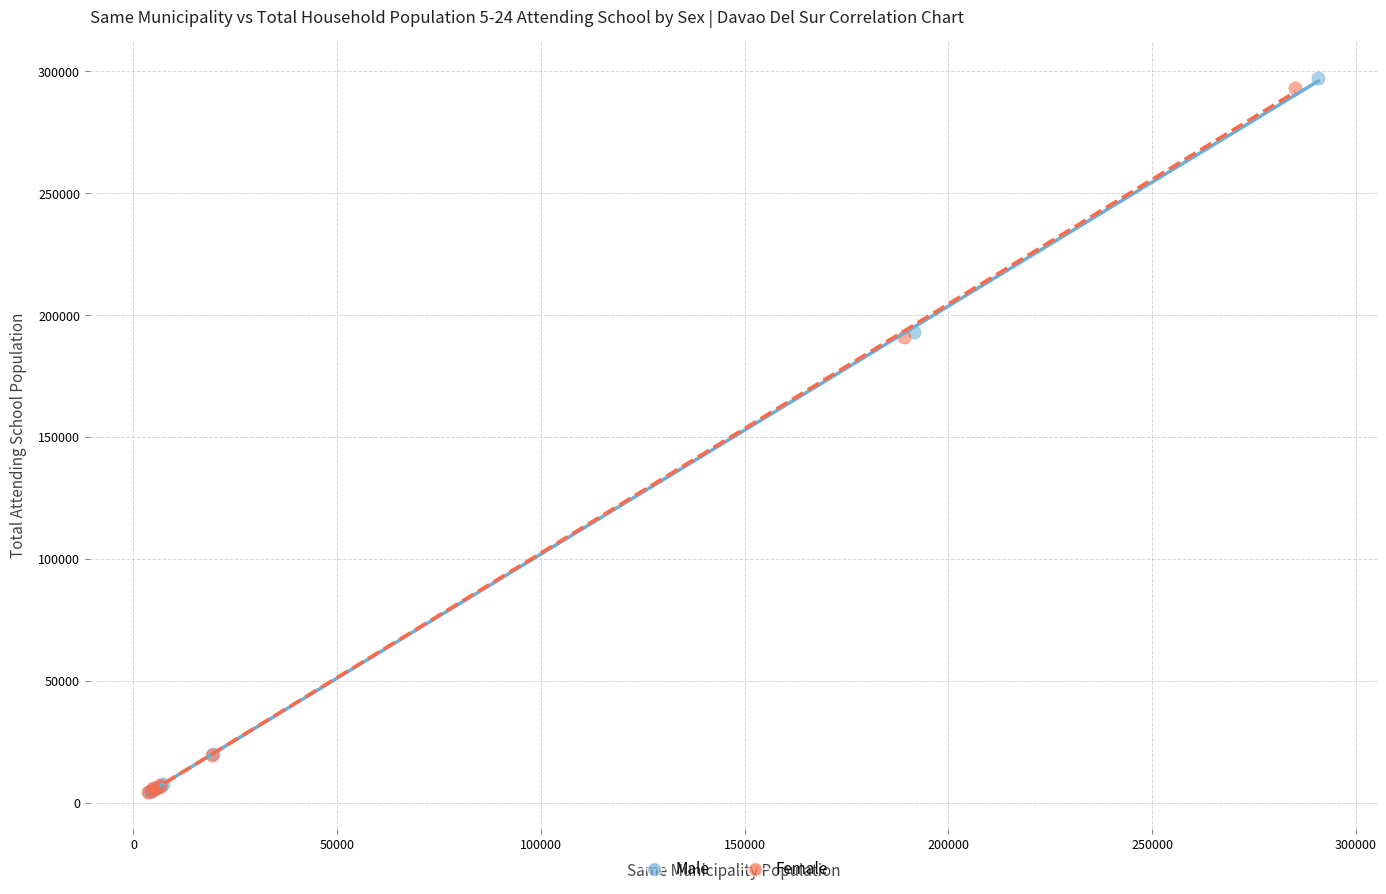

Which series has the largest Y range (max minus min)?

Male